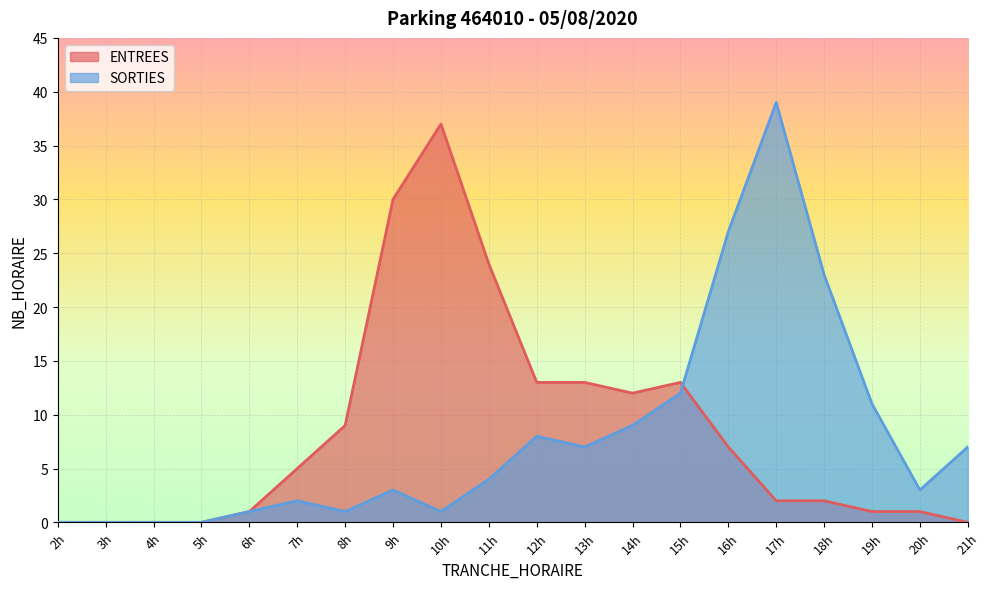

The ENTREES series shows 20 at 10h. True or false?

False